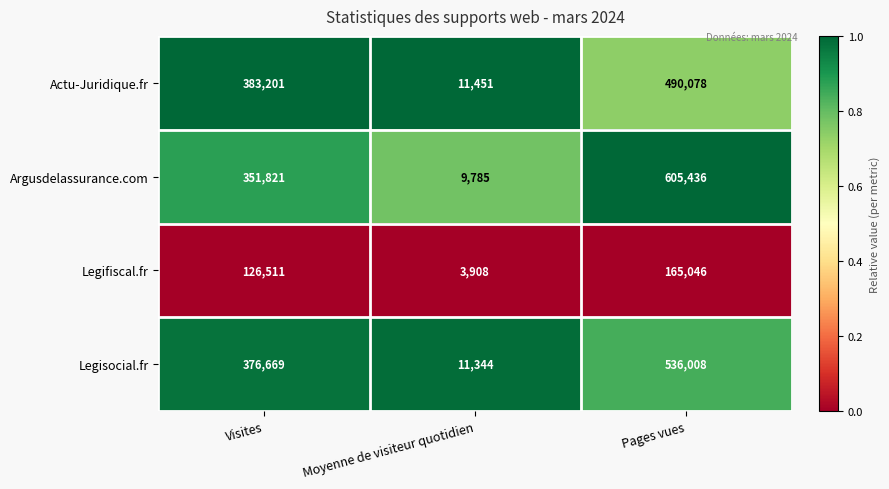

What is the total value across all series at Moyenne de visiteur quotidien?

36488